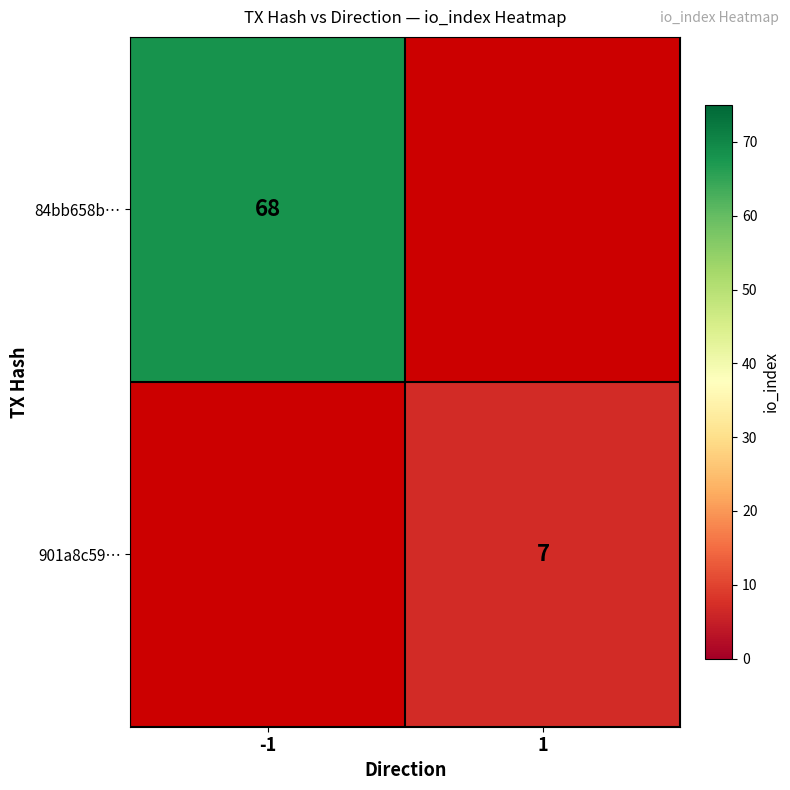

The value of 901a8c59… at 1 is 10. True or false?

False